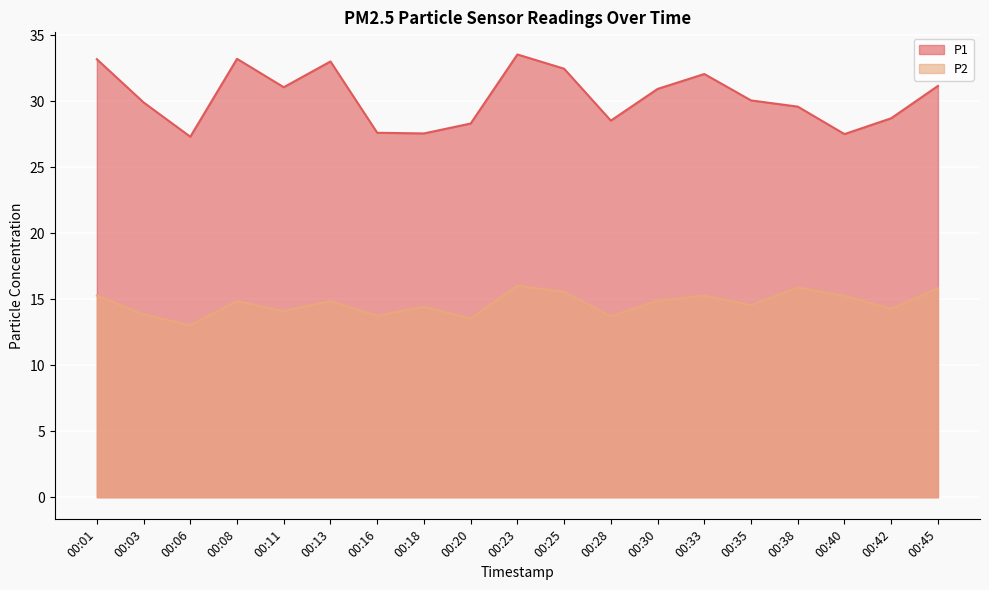

True or false: P1 and P2 intersect in this chart.

False